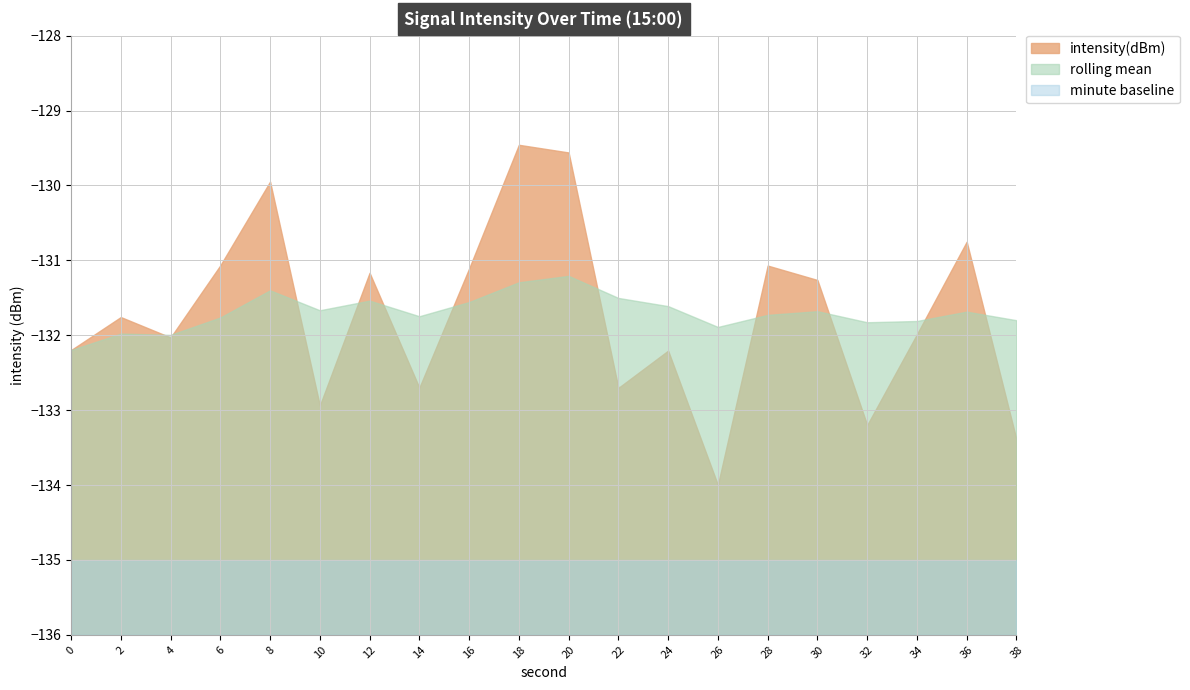

Rank the categories by value from highest to lowest.

9, 10, 4, 18, 3, 14, 8, 6, 15, 1, 17, 2, 0, 12, 7, 11, 5, 16, 19, 13